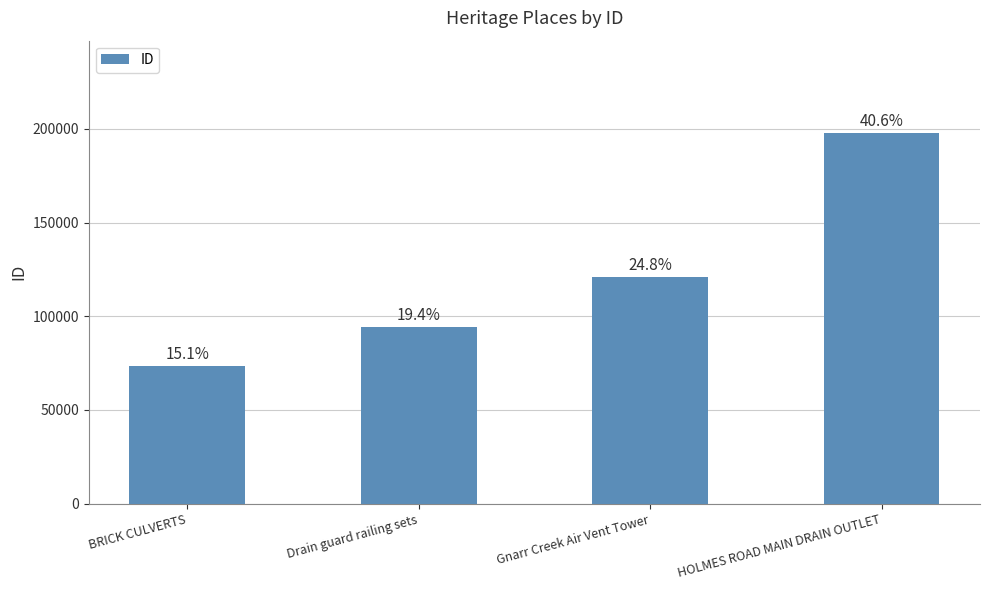

True or false: the data shows 120840 at Gnarr Creek Air Vent Tower.

True